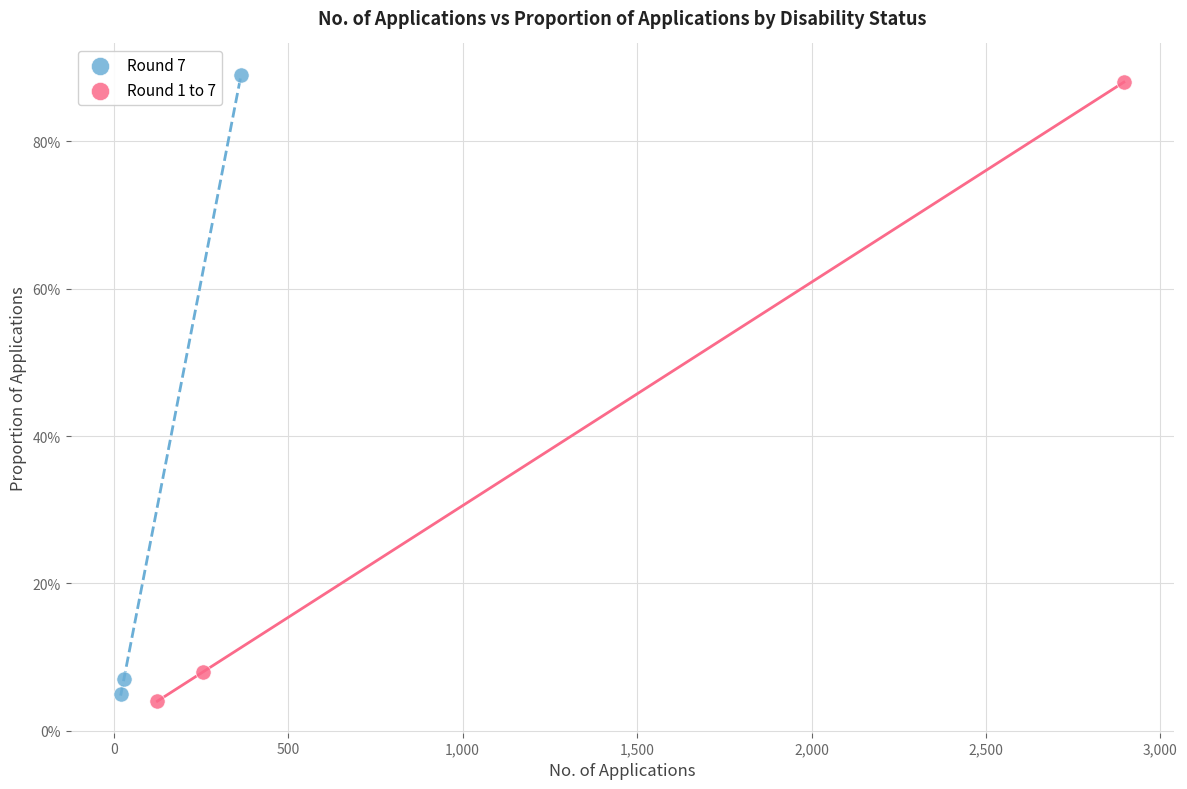

What are all the series names shown in the legend?

Round 7, Round 1 to 7